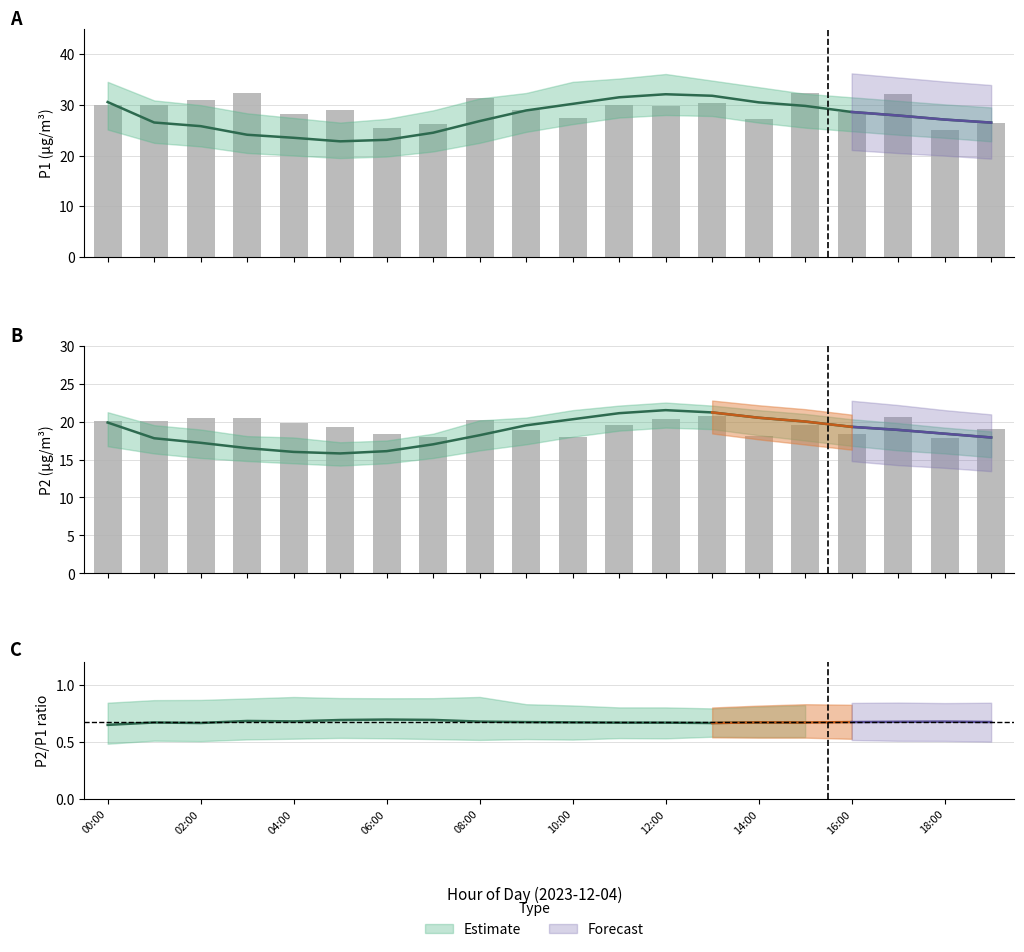

Reading right to left, extract all data points from this chart.

P1: 19:00=26.5	18:00=27.1	17:00=27.9	16:00=28.6	15:00=29.8	14:00=30.5	13:00=31.8	12:00=32.1	11:00=31.5	10:00=30.2	09:00=28.9	08:00=26.8	07:00=24.5	06:00=23.1	05:00=22.8	04:00=23.5	03:00=24.1	02:00=25.8	01:00=26.5	00:00=30.6
P2: 19:00=17.9	18:00=18.4	17:00=18.9	16:00=19.3	15:00=20.0	14:00=20.5	13:00=21.2	12:00=21.5	11:00=21.1	10:00=20.3	09:00=19.5	08:00=18.2	07:00=17.0	06:00=16.1	05:00=15.8	04:00=16.0	03:00=16.5	02:00=17.2	01:00=17.8	00:00=19.9
P1_upper: 19:00=29.5	18:00=30.1	17:00=30.8	16:00=31.5	15:00=32.2	14:00=33.5	13:00=34.8	12:00=36.1	11:00=35.2	10:00=34.5	09:00=32.4	08:00=31.3	07:00=28.9	06:00=27.2	05:00=26.5	04:00=27.4	03:00=28.3	02:00=29.9	01:00=30.9	00:00=34.5
P1_lower: 19:00=22.8	18:00=23.5	17:00=24.1	16:00=24.8	15:00=25.5	14:00=26.5	13:00=27.8	12:00=28.0	11:00=27.5	10:00=26.2	09:00=24.7	08:00=22.5	07:00=20.8	06:00=19.8	05:00=19.5	04:00=20.0	03:00=20.5	02:00=21.8	01:00=22.5	00:00=25.1
P2_upper: 19:00=18.7	18:00=19.2	17:00=19.8	16:00=20.3	15:00=21.0	14:00=21.5	13:00=22.1	12:00=22.5	11:00=22.1	10:00=21.5	09:00=20.5	08:00=20.1	07:00=18.4	06:00=17.5	05:00=17.3	04:00=17.9	03:00=18.1	02:00=18.9	01:00=19.5	00:00=21.2
P2_lower: 19:00=15.3	18:00=15.8	17:00=16.2	16:00=16.8	15:00=17.5	14:00=18.2	13:00=19.0	12:00=19.2	11:00=18.8	10:00=18.0	09:00=17.0	08:00=16.2	07:00=15.2	06:00=14.5	05:00=14.2	04:00=14.5	03:00=14.8	02:00=15.2	01:00=15.8	00:00=16.8